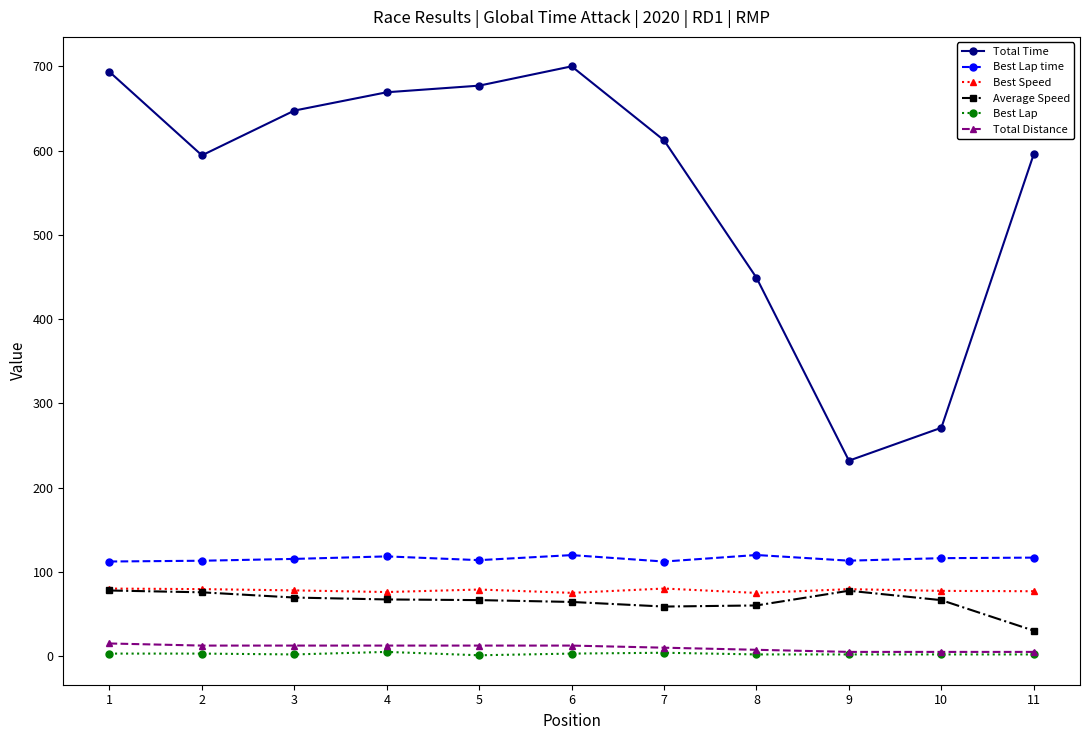

At 3, list the series in order from smallest to largest.

Best Lap, Total Distance, Average Speed, Best Speed, Best Lap time, Total Time